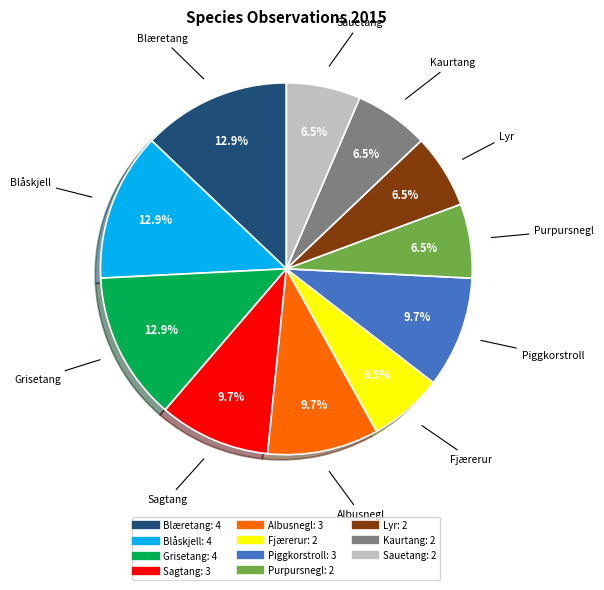

Does any single category account for the majority?

No